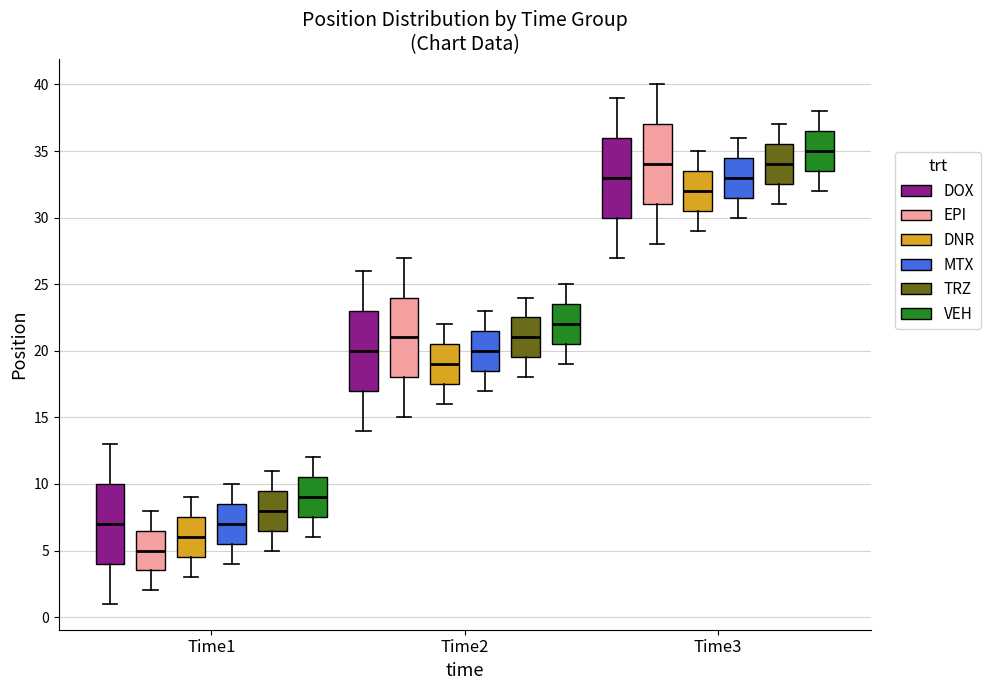

Reading left to right, read every box against the y-axis: the position of its median line, the range the box covers, and the ends of its whiskers. The values are not printed on the chart, so give them approximately, as read against the axis.

Time1 (DOX): median 7.0, box 4.0 to 10.0, whiskers 1.0 to 13.0
Time1 (EPI): median 5.0, box 3.5 to 6.5, whiskers 2.0 to 8.0
Time1 (DNR): median 6.0, box 4.5 to 7.5, whiskers 3.0 to 9.0
Time1 (MTX): median 7.0, box 5.5 to 8.5, whiskers 4.0 to 10.0
Time1 (TRZ): median 8.0, box 6.5 to 9.5, whiskers 5.0 to 11.0
Time1 (VEH): median 9.0, box 7.5 to 10.5, whiskers 6.0 to 12.0
Time2 (DOX): median 20.0, box 17.0 to 23.0, whiskers 14.0 to 26.0
Time2 (EPI): median 21.0, box 18.0 to 24.0, whiskers 15.0 to 27.0
Time2 (DNR): median 19.0, box 17.5 to 20.5, whiskers 16.0 to 22.0
Time2 (MTX): median 20.0, box 18.5 to 21.5, whiskers 17.0 to 23.0
Time2 (TRZ): median 21.0, box 19.5 to 22.5, whiskers 18.0 to 24.0
Time2 (VEH): median 22.0, box 20.5 to 23.5, whiskers 19.0 to 25.0
Time3 (DOX): median 33.0, box 30.0 to 36.0, whiskers 27.0 to 39.0
Time3 (EPI): median 34.0, box 31.0 to 37.0, whiskers 28.0 to 40.0
Time3 (DNR): median 32.0, box 30.5 to 33.5, whiskers 29.0 to 35.0
Time3 (MTX): median 33.0, box 31.5 to 34.5, whiskers 30.0 to 36.0
Time3 (TRZ): median 34.0, box 32.5 to 35.5, whiskers 31.0 to 37.0
Time3 (VEH): median 35.0, box 33.5 to 36.5, whiskers 32.0 to 38.0